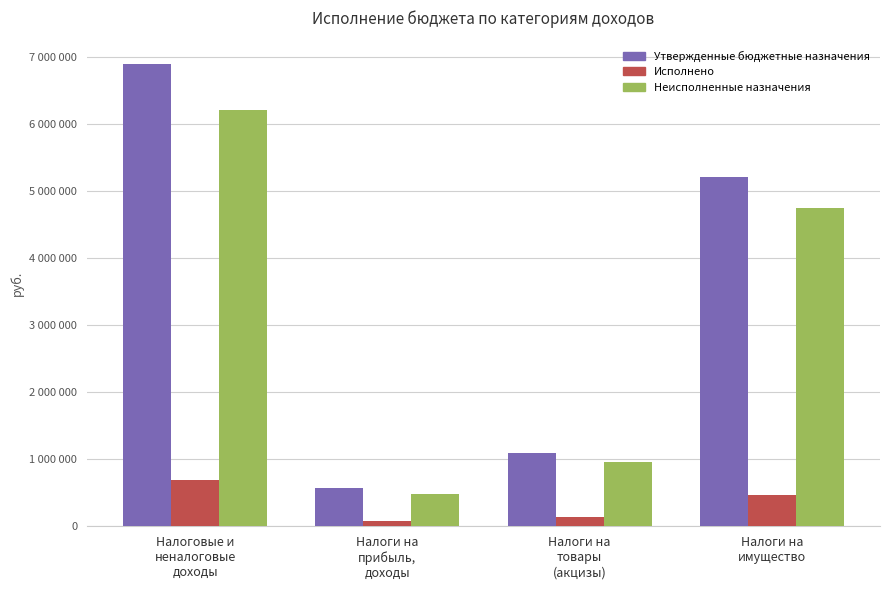

What is the value of the Неисполненные назначения bar at the 1st from the left?

6209251.5